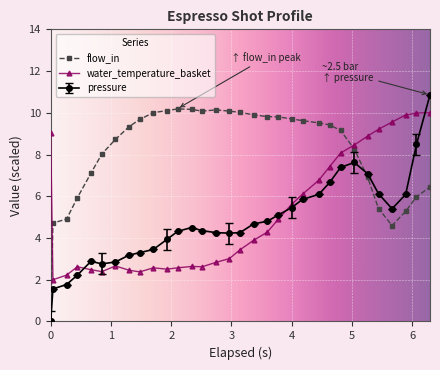

True or false: flow_in and water_temperature_basket cross at least once.

True